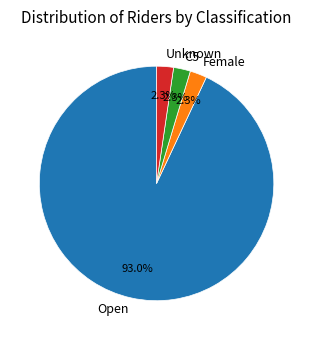

How many slices are in this pie chart?

4